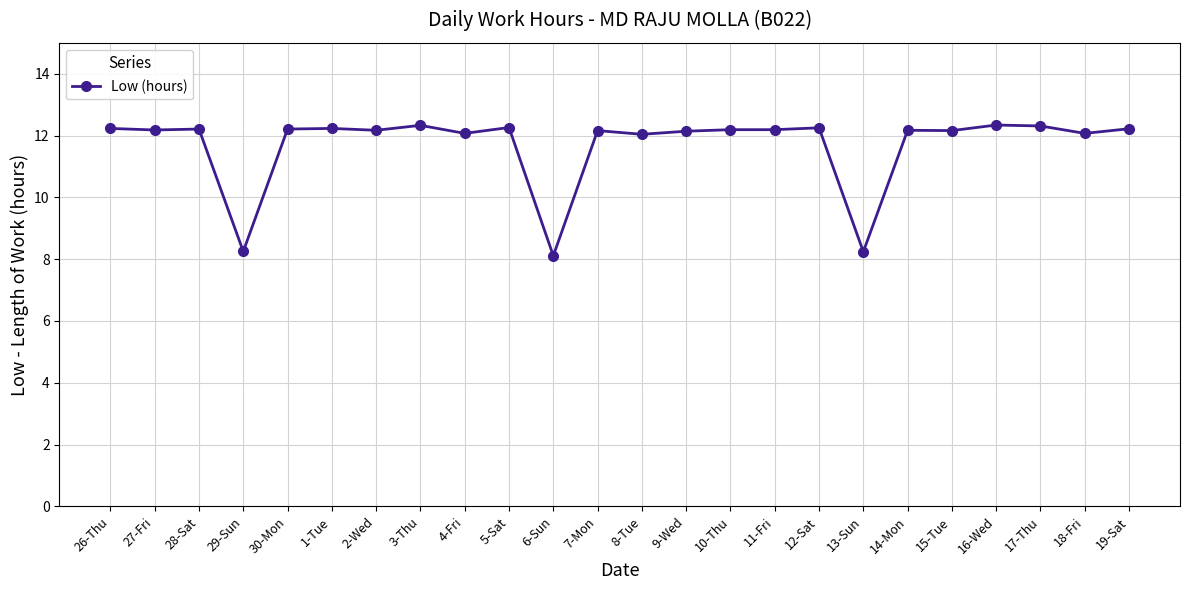

What is the greatest value displayed?

12.3